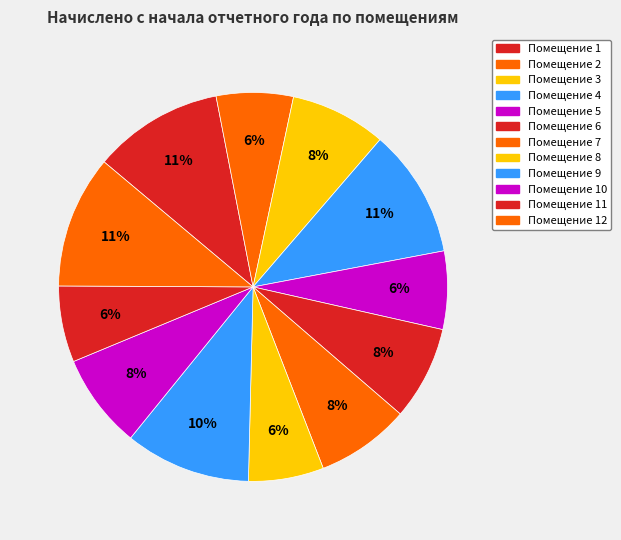

Is there any slice that represents more than half of the pie?

No